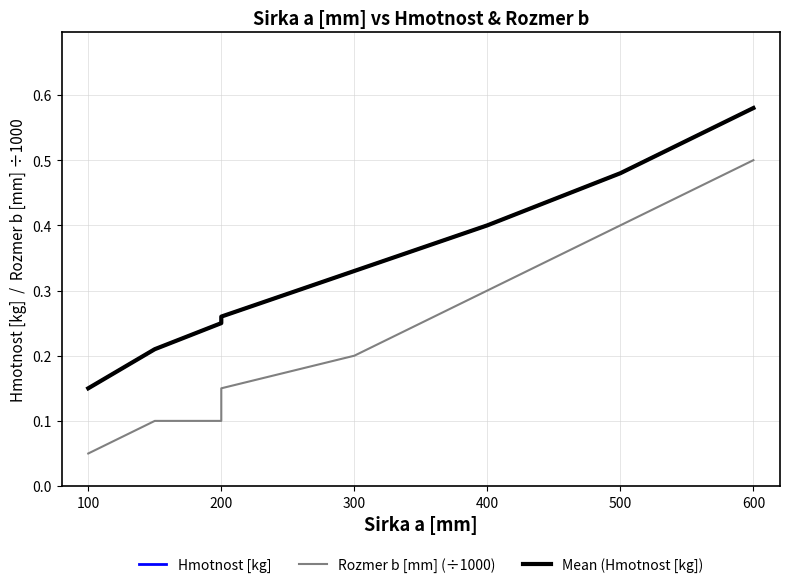

Reading right to left, what are all the values shown in this chart?

Hmotnost [kg]: 0.6	0.5	0.4	0.3	0.3	0.2	0.2	0.1
Rozmer b [mm] (÷1000): 0.5	0.4	0.3	0.2	0.1	0.1	0.1	0.1
Mean (Hmotnost [kg]): 0.6	0.5	0.4	0.3	0.3	0.2	0.2	0.1